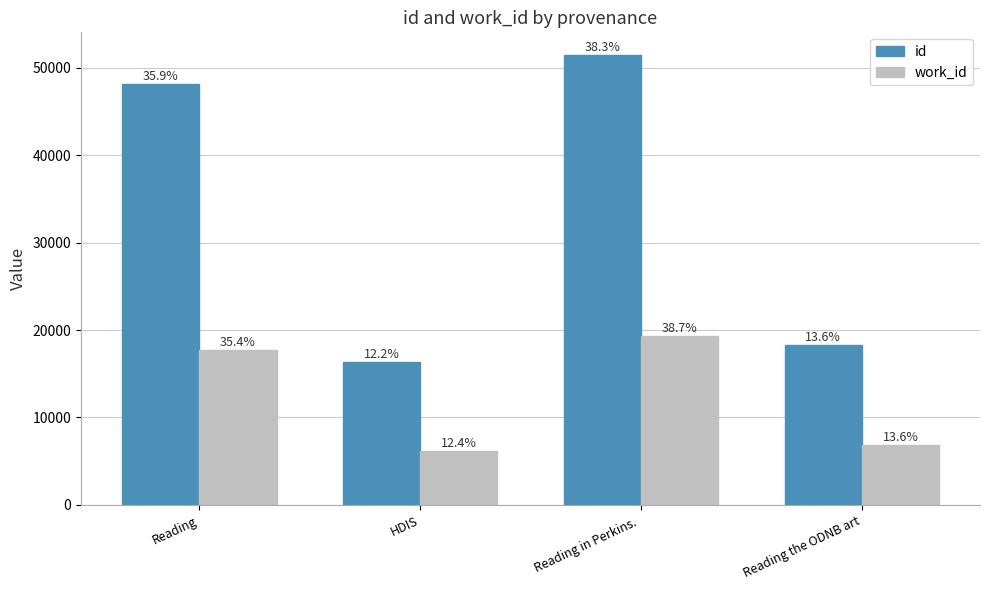

The id series shows 48170 at Reading. True or false?

True